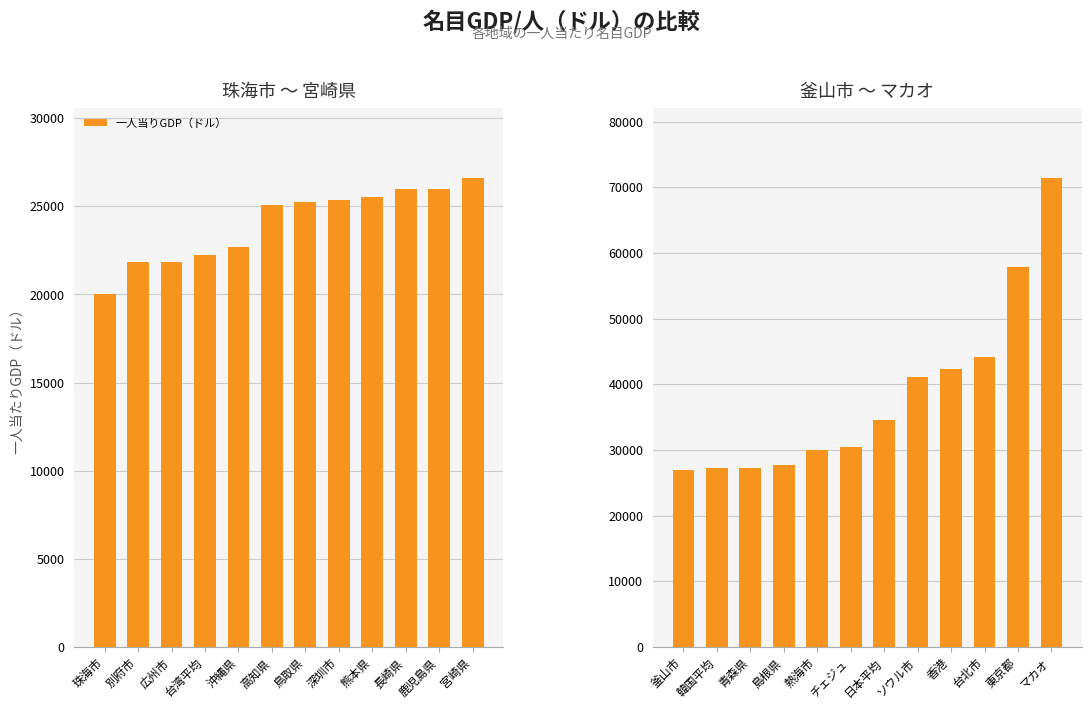

Count the number of values greater than 34493.

5